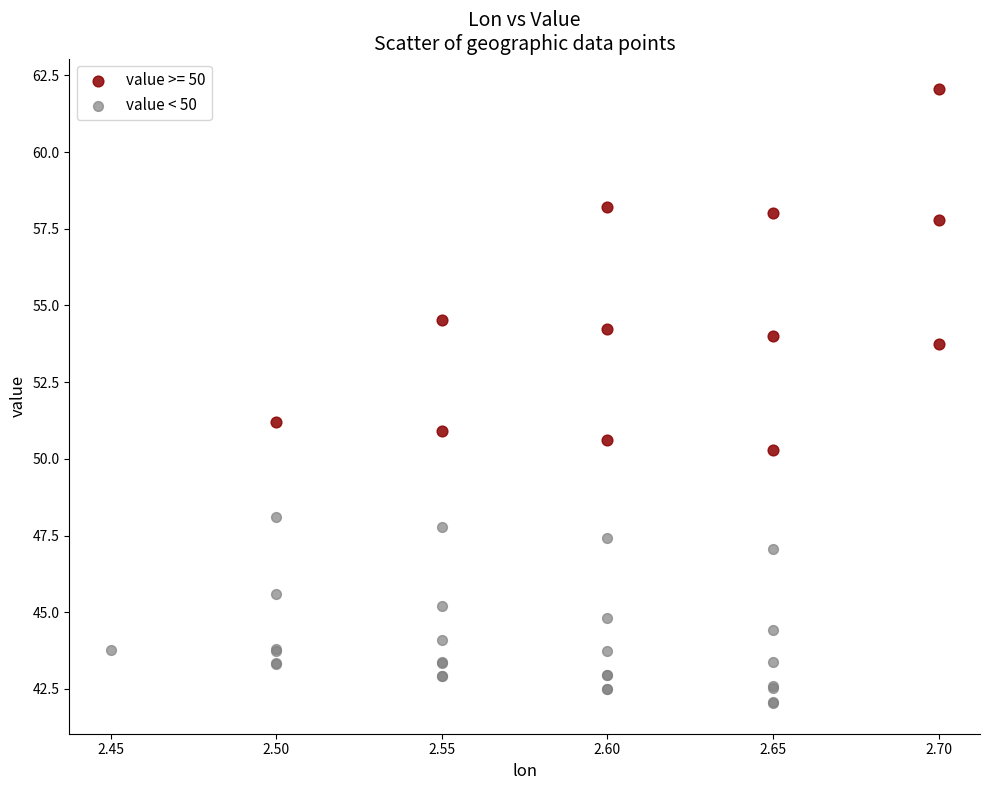

Which series has the largest Y range (max minus min)?

value >= 50